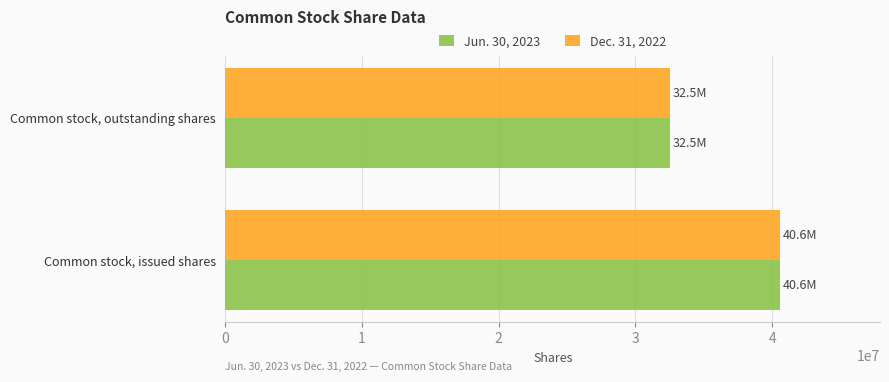

Where is Jun. 30, 2023 nearest to the value 36543132?

Common stock, outstanding shares